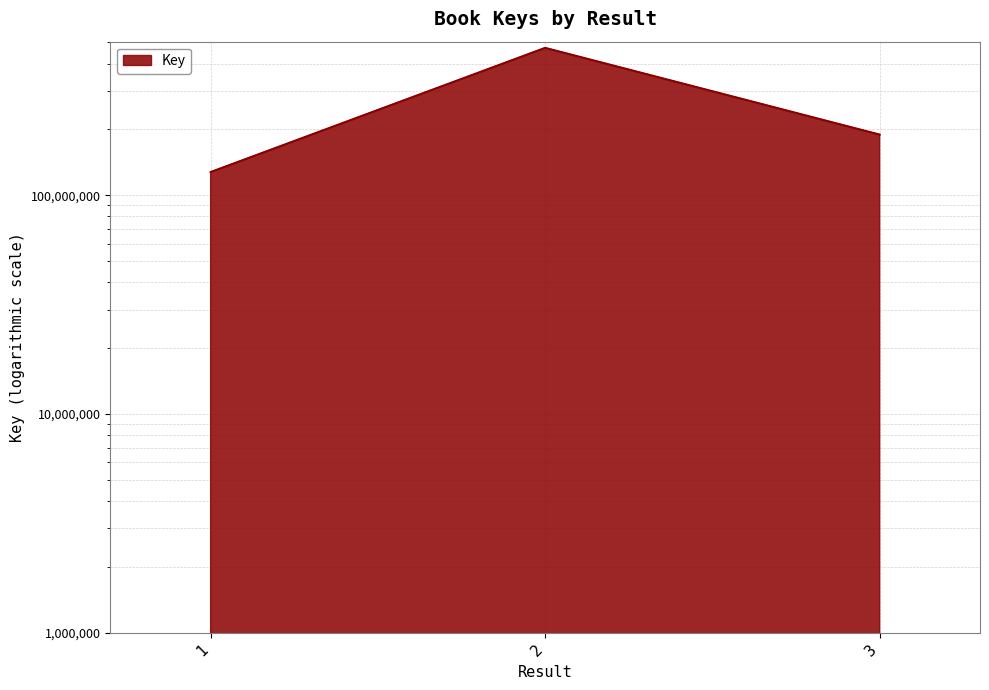

Rank the categories by value from lowest to highest.

1, 3, 2